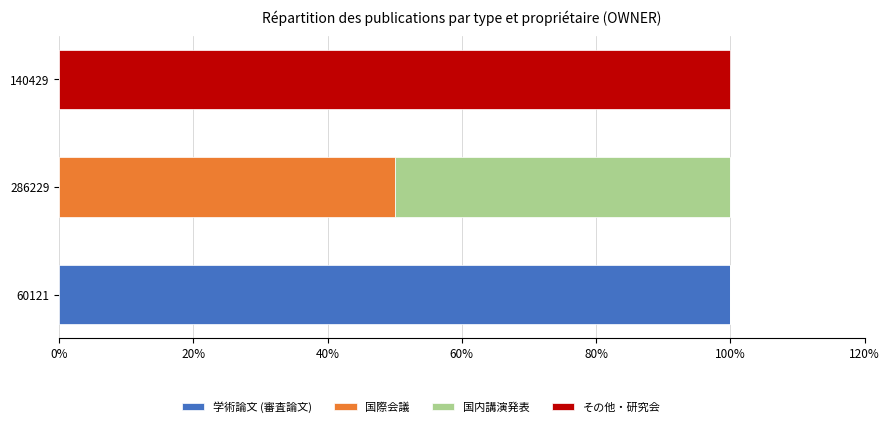

What is the highest value of the 学術論文 (審査論文) series?

100